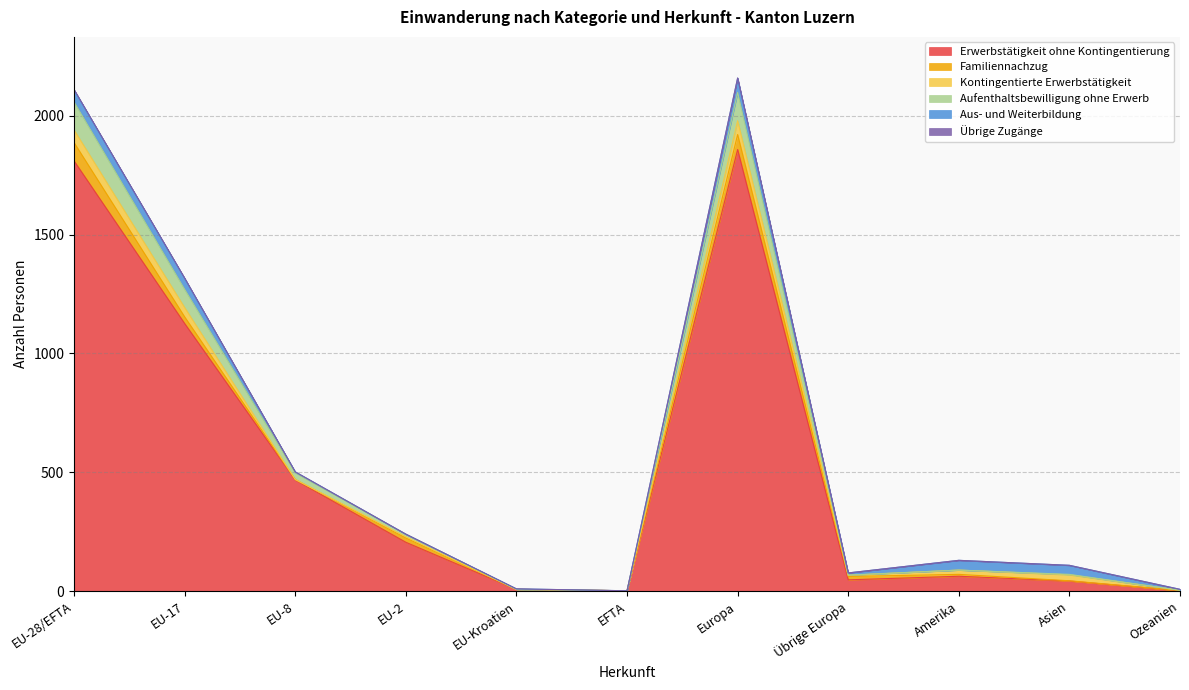

What is the sum of all Aufenthaltsbewilligung ohne Erwerb values?

357